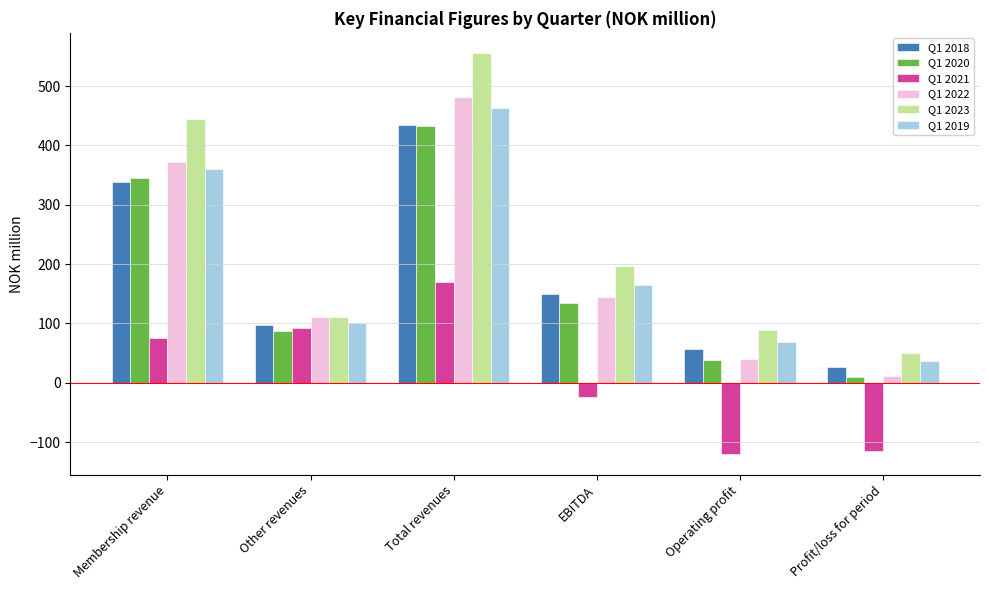

How many negative values does the Q1 2021 series have?

3